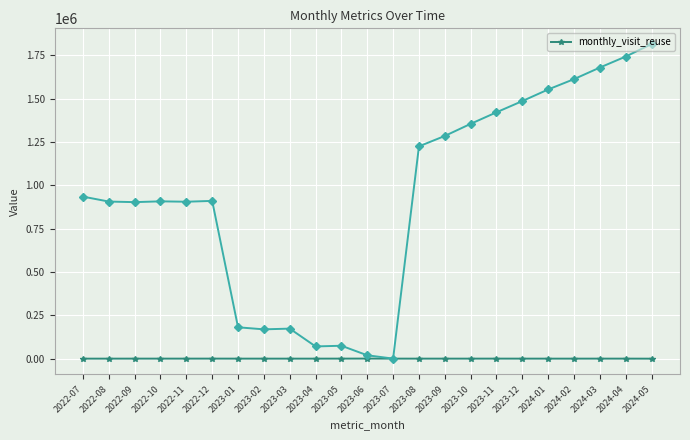

What position from the left is 2024-03?

21